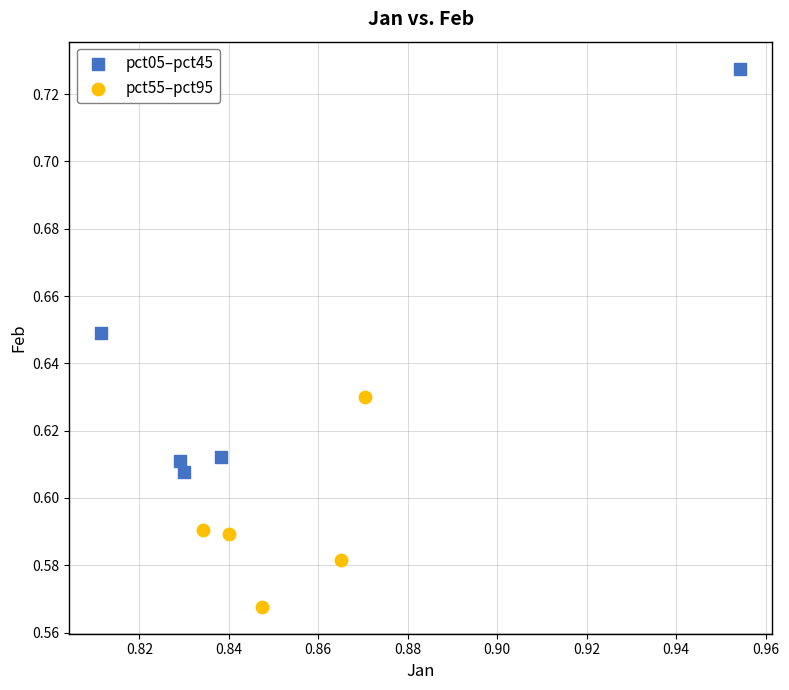

Which series contains the highest Y value?

pct05–pct45